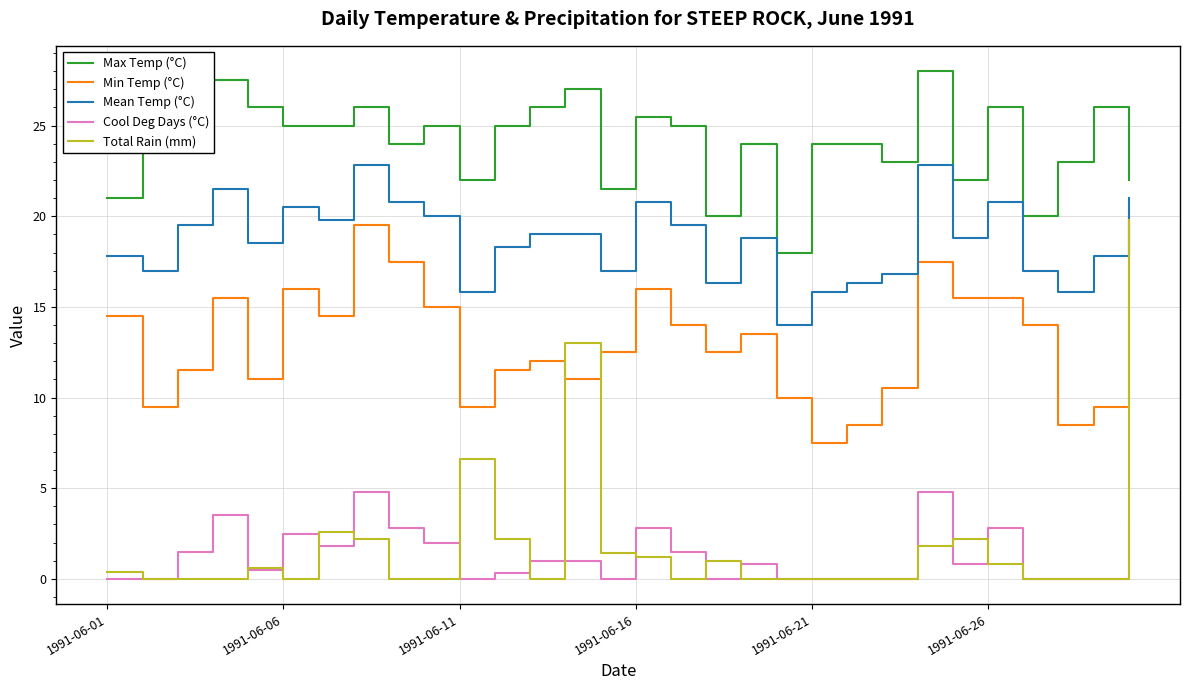

Which series has the largest total across all categories?

Max Temp (°C)